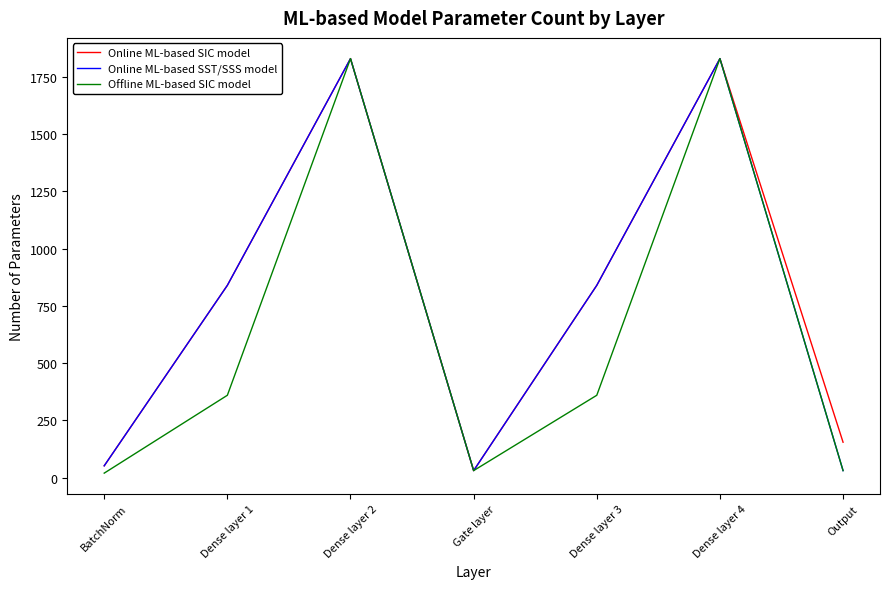

What is the smallest value displayed?

20